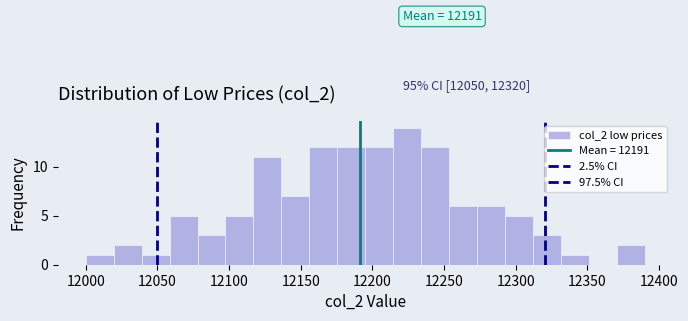

Read against the x-axis, roughly where is the centre of the tallest bar?

12225